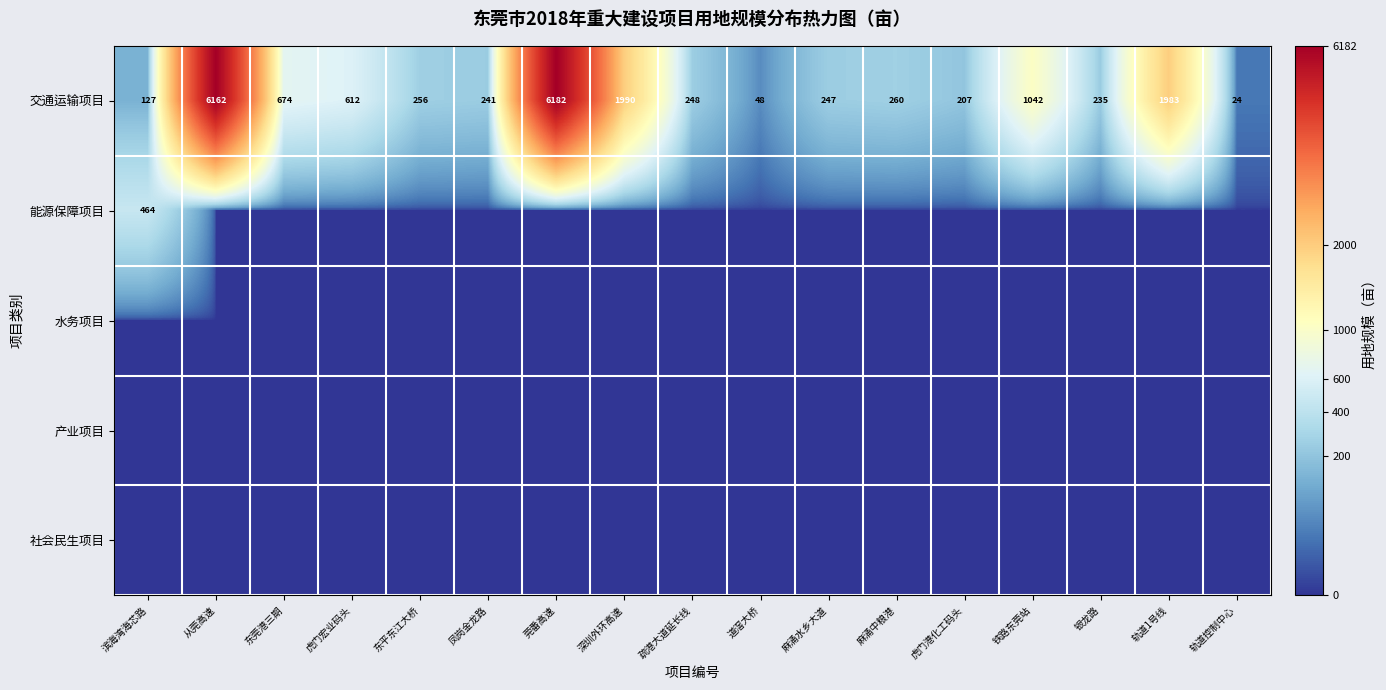

The 交通运输项目 series shows 1395 at 铁路东莞站. True or false?

False